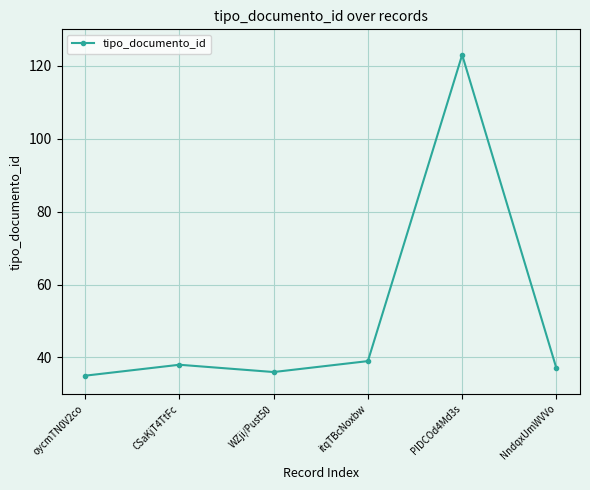

Rank the categories by value from highest to lowest.

PIDCOd4Md3s, itqTBcNoxbw, CSaKjT4TtFc, NndqxUmWVVo, WZji/Pust50, oycmTN0V2co